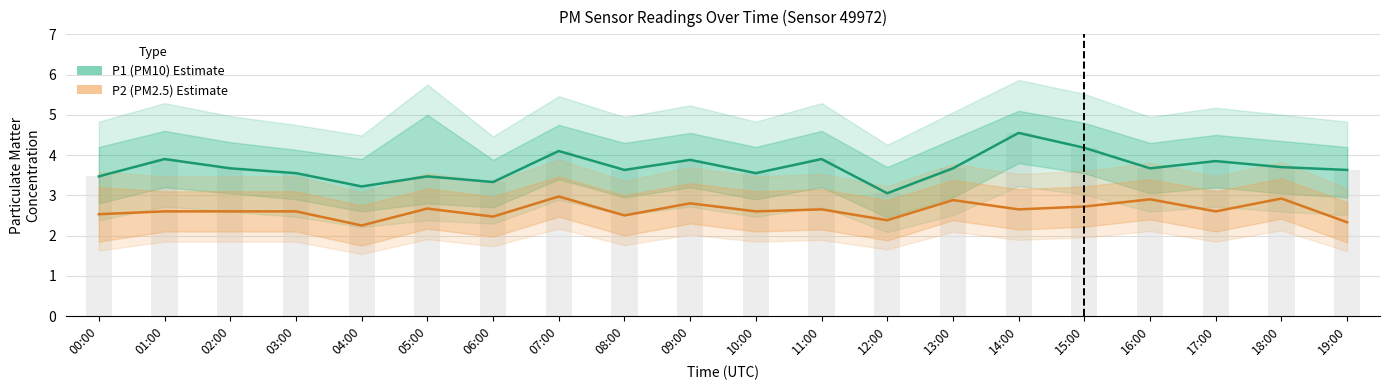

Reading right to left, extract all data points from this chart.

P1 (PM10): 19:00=3.6	18:00=3.7	17:00=3.9	16:00=3.7	15:00=4.2	14:00=4.5	13:00=3.7	12:00=3.0	11:00=3.9	10:00=3.5	09:00=3.9	08:00=3.6	07:00=4.1	06:00=3.3	05:00=3.5	04:00=3.2	03:00=3.5	02:00=3.7	01:00=3.9	00:00=3.5
P2 (PM2.5): 19:00=2.3	18:00=2.9	17:00=2.6	16:00=2.9	15:00=2.7	14:00=2.6	13:00=2.9	12:00=2.4	11:00=2.6	10:00=2.6	09:00=2.8	08:00=2.5	07:00=3.0	06:00=2.5	05:00=2.7	04:00=2.2	03:00=2.6	02:00=2.6	01:00=2.6	00:00=2.5